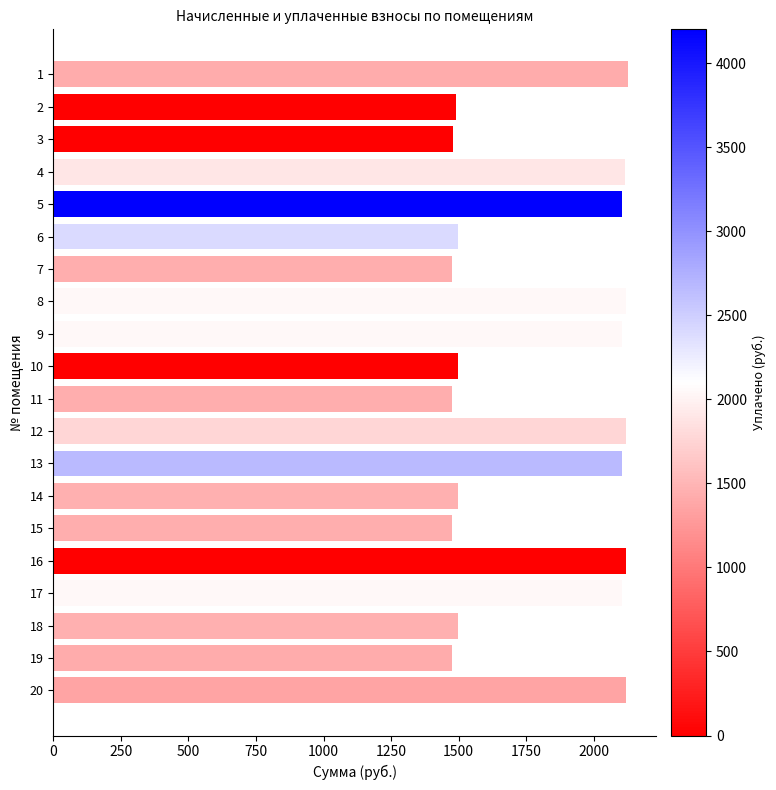

What is the difference between the second highest and second lowest values?

643.4